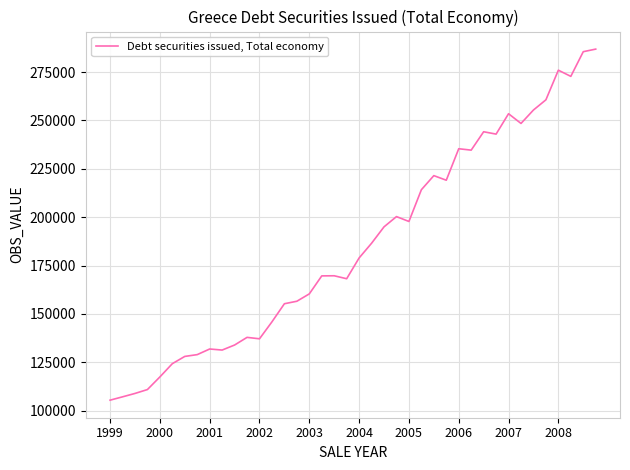

How many series are shown in this chart?

1